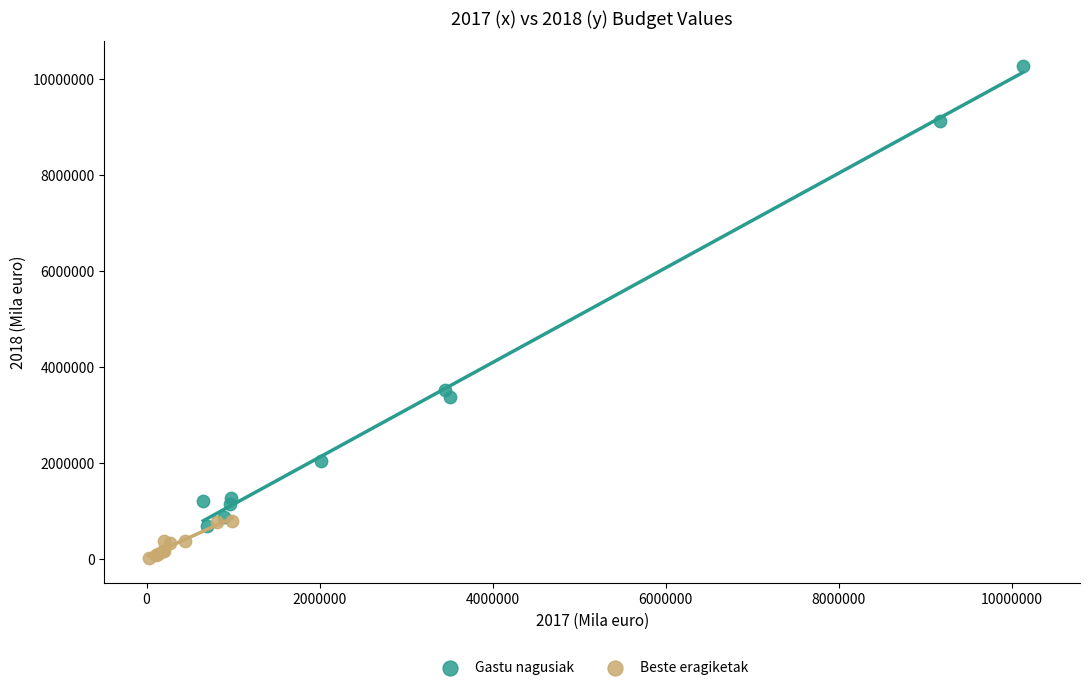

Which series contains the highest Y value?

Gastu nagusiak